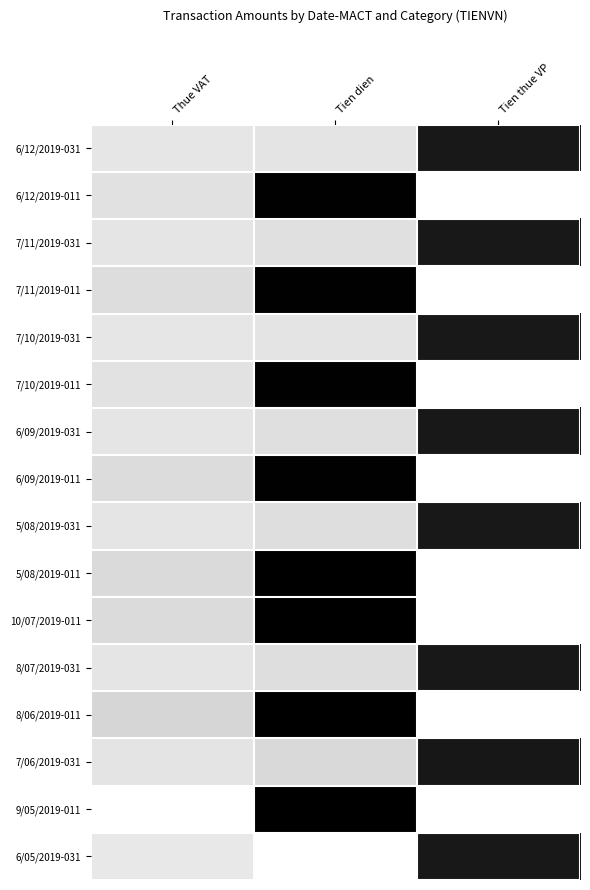

Between Tien thue VP and Tien dien, which is larger?

Tien thue VP